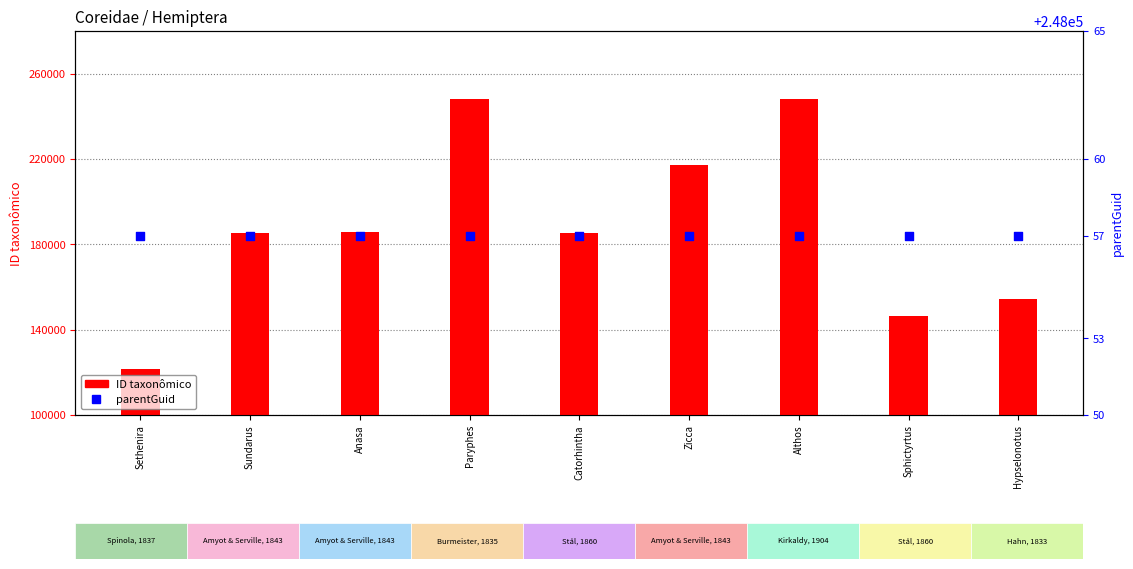

At how many categories does at least one series exceed 128948?

9